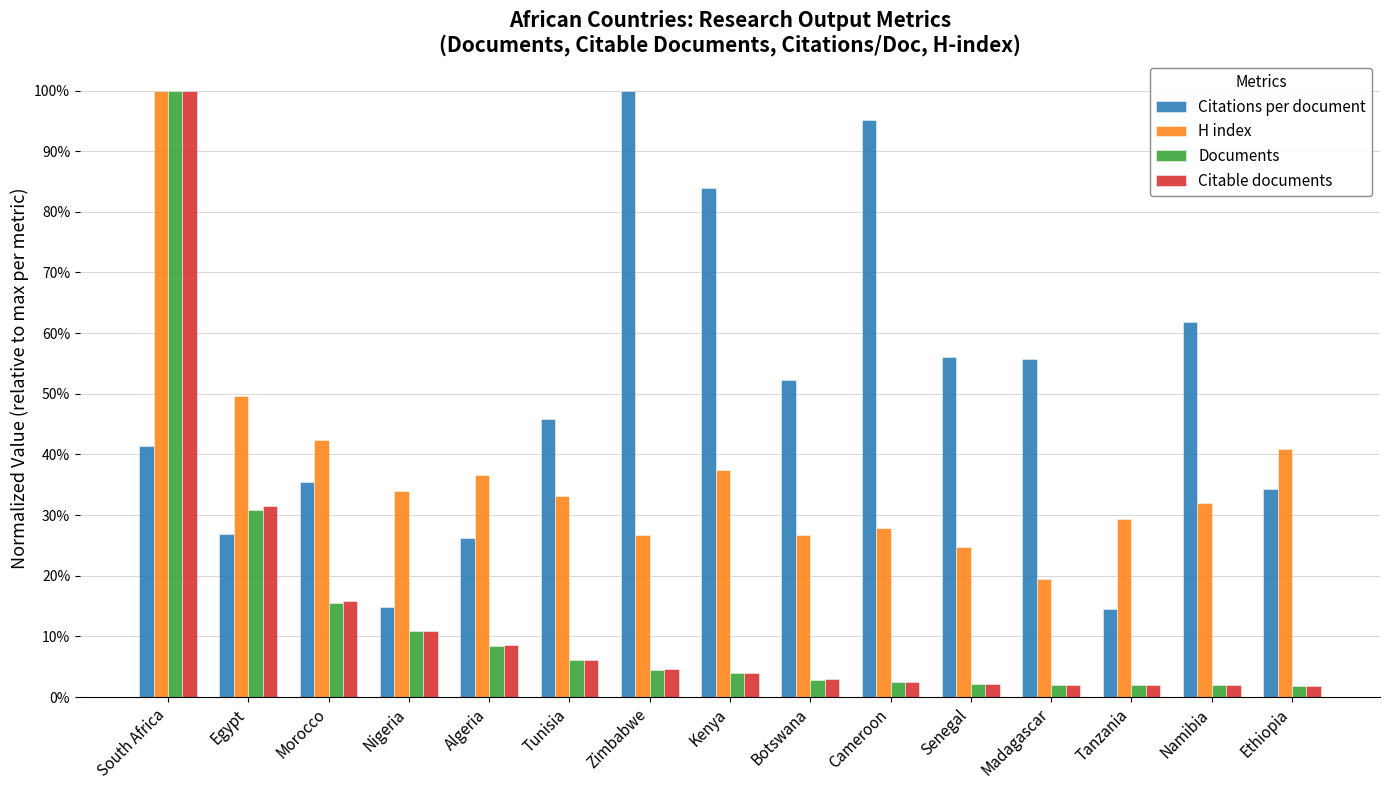

Are the bars grouped side by side (vs. stacked)?

Yes